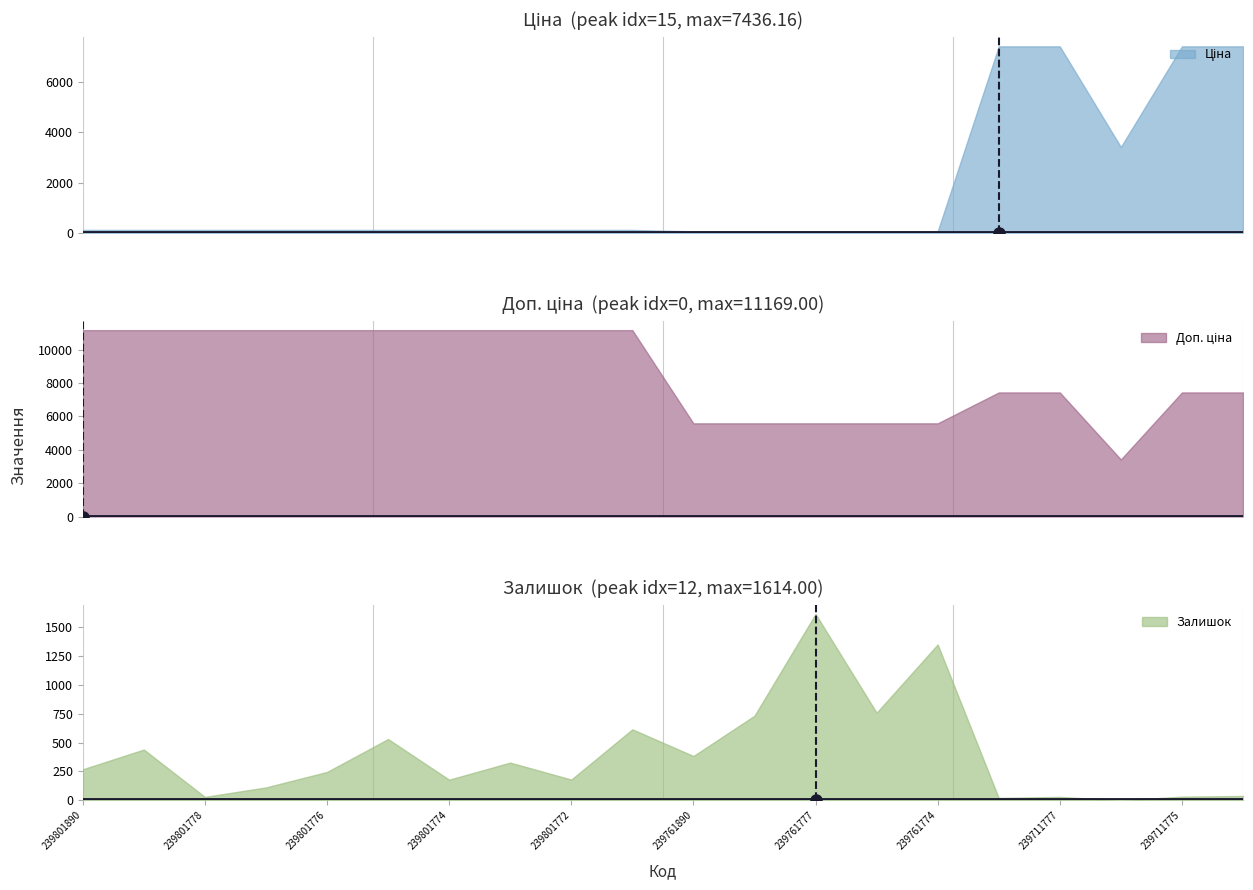

Is the value of Ціна at 239711774 greater than the value of Залишок at 239761777?

Yes